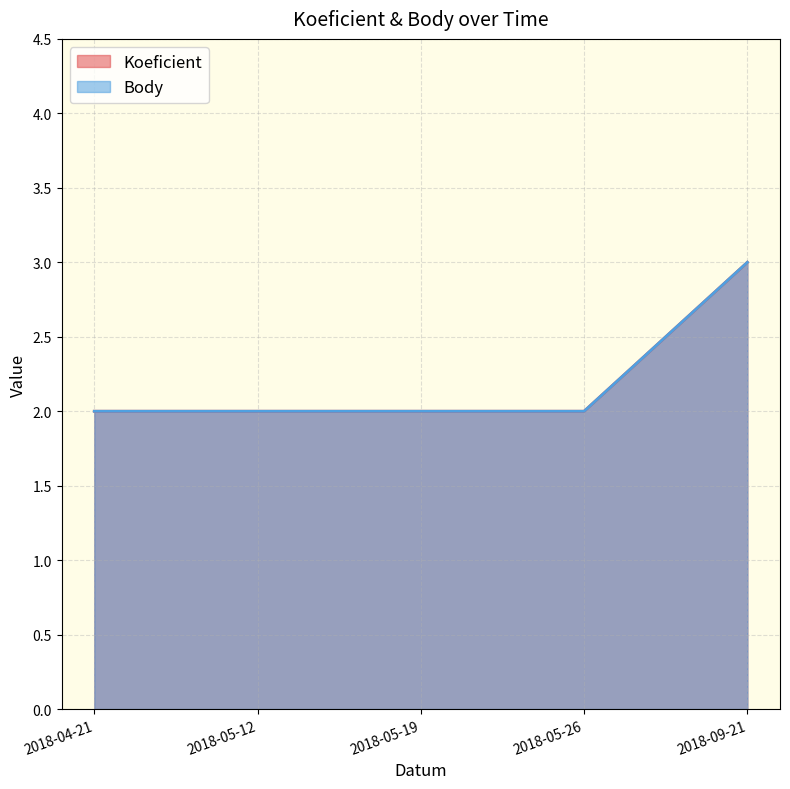

The Koeficient series shows 4 at 2018-09-21. True or false?

False